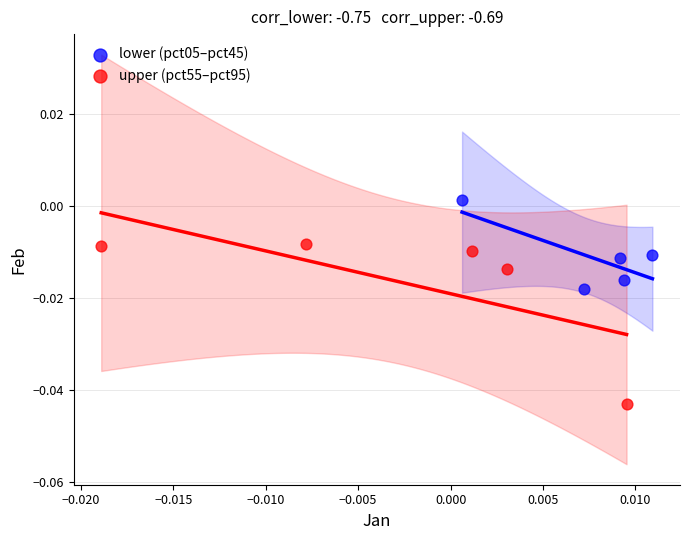

Which series reaches the minimum Y coordinate?

upper (pct55–pct95)